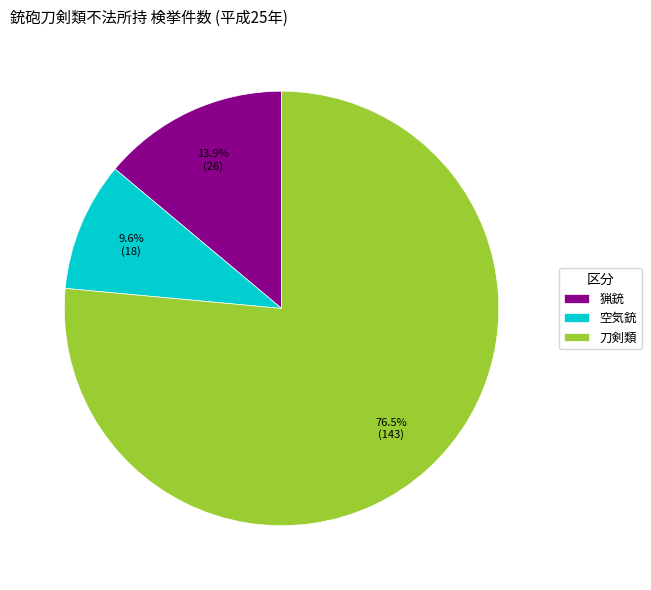

Count the number of slices in the pie.

3